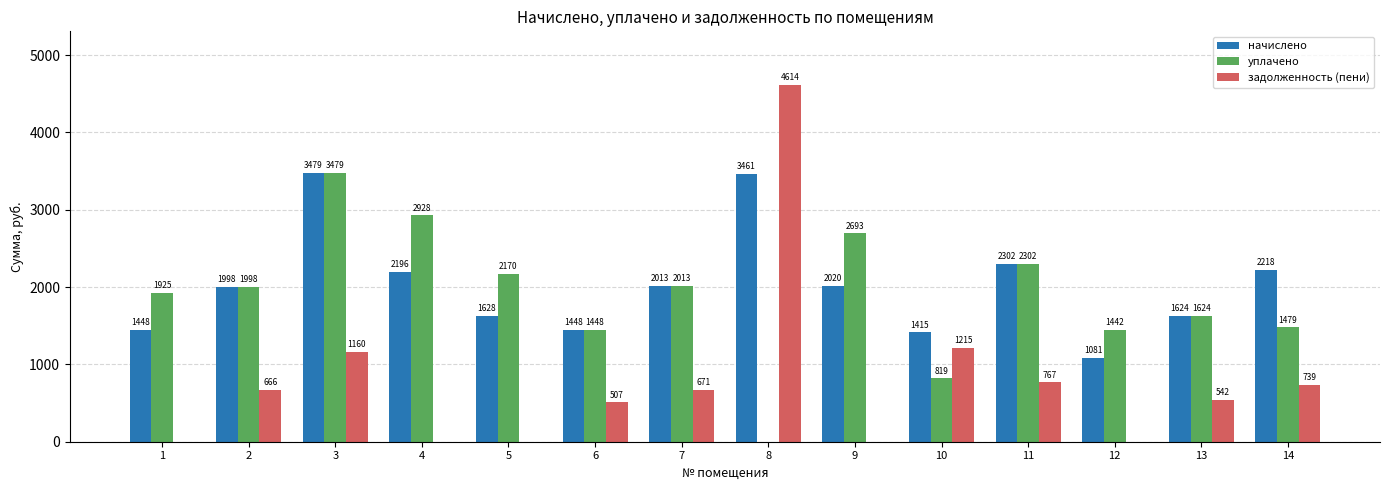

Is it true that уплачено equals 3025.4 at 11?

False